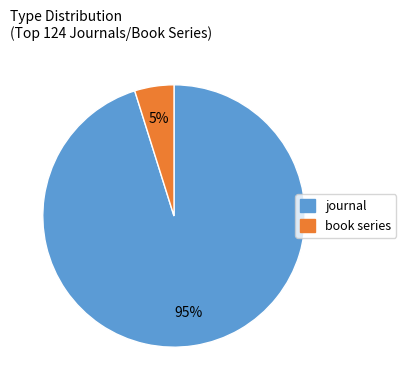

Do book series and journal together represent more than half of the pie?

Yes